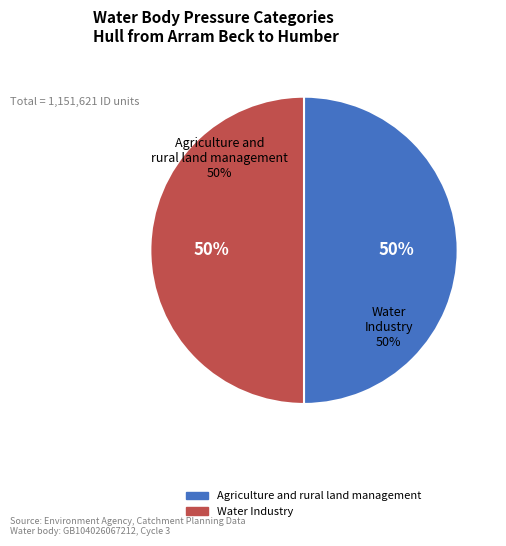

Is Water Industry the majority of the pie?

No